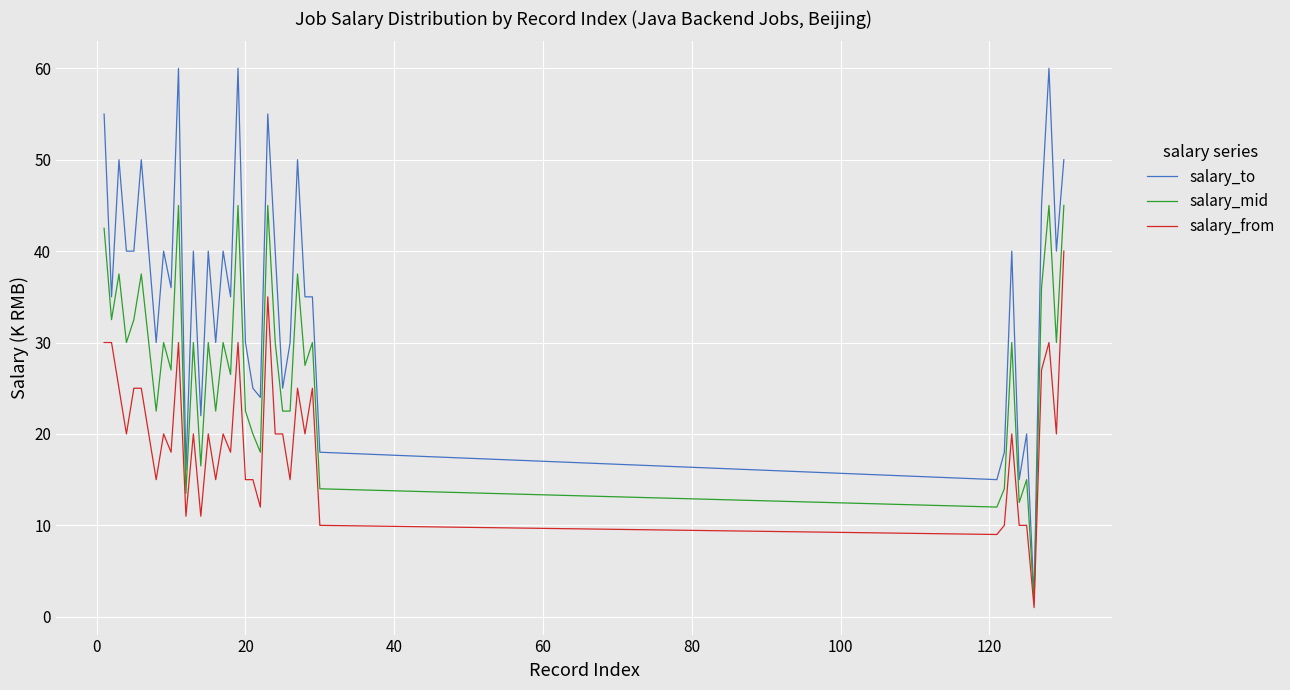

Rank the series by their maximum value, from highest to lowest.

salary_to, salary_mid, salary_from